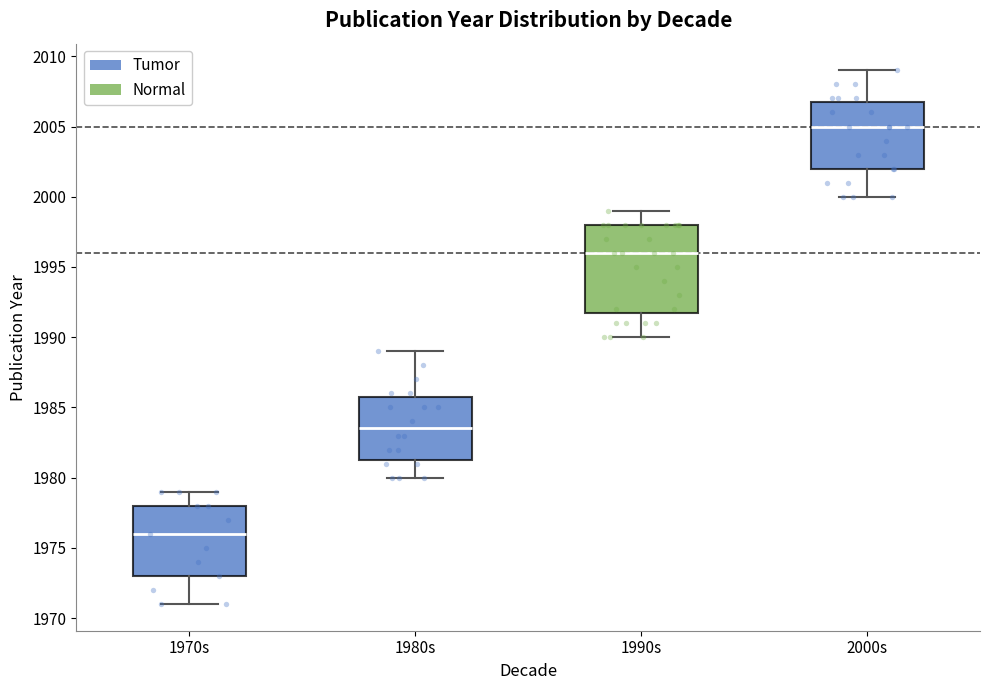

Which box has the highest median line?

2000s